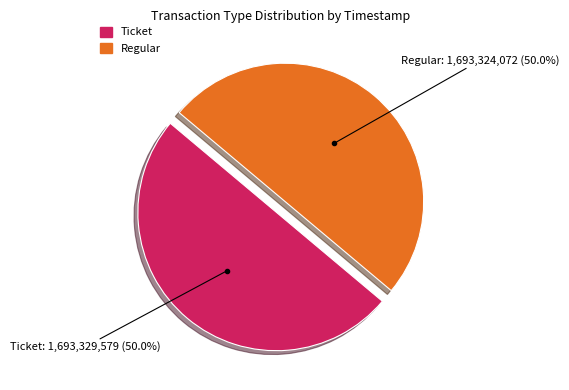

Count the number of slices in the pie.

2